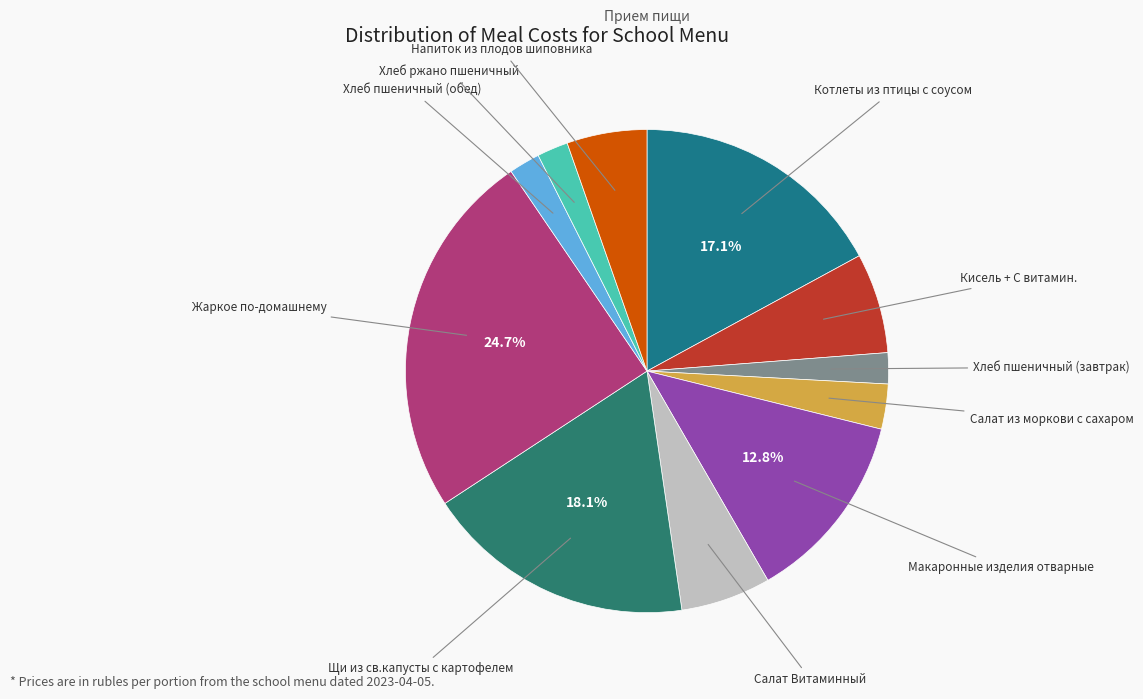

To the nearest percent, what is the difference between the largest and smallest slice percentages?

23%